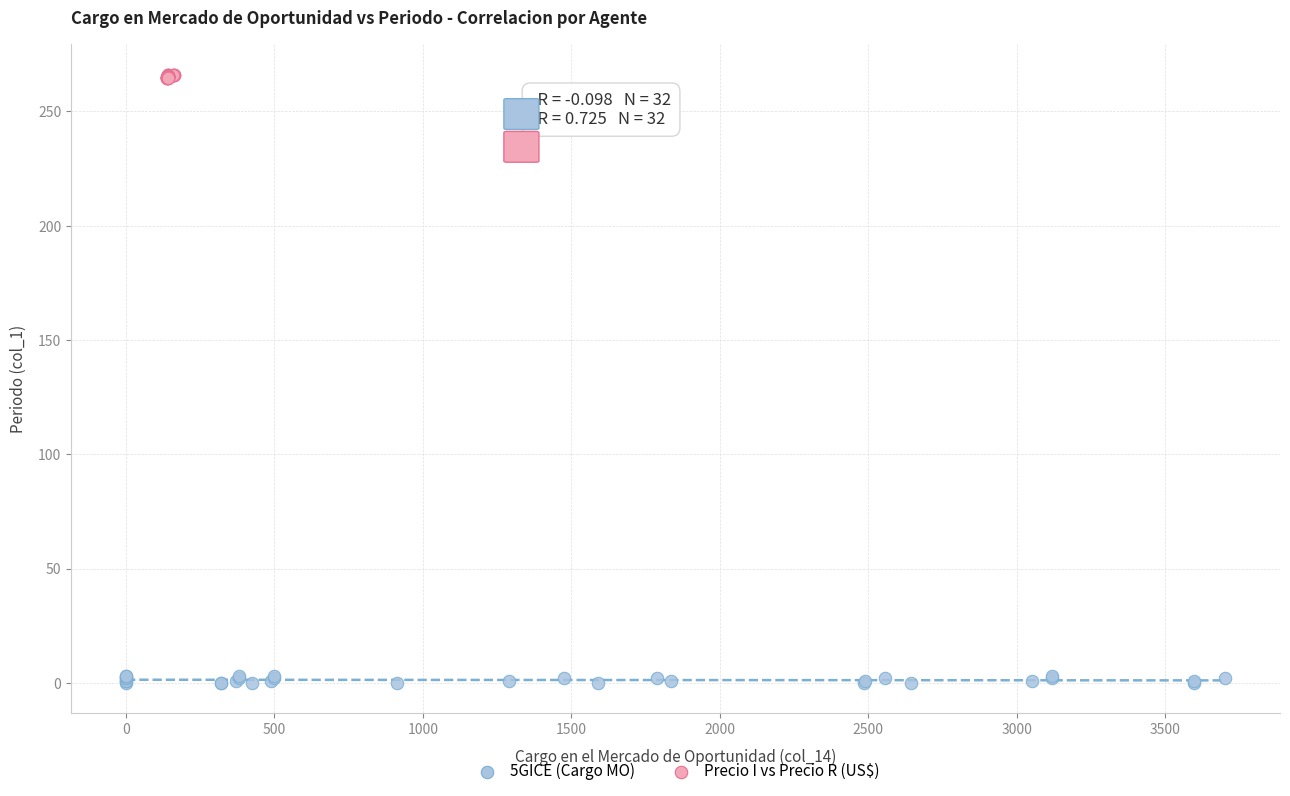

Which series reaches the maximum Y coordinate?

Precio I vs Precio R (US$)